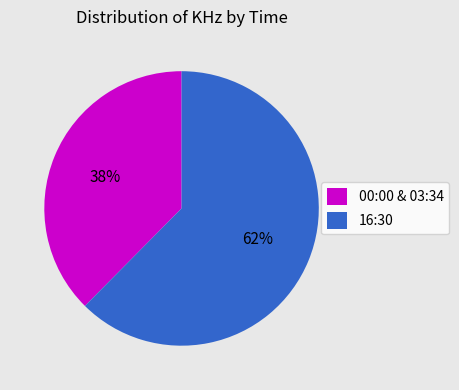

To the nearest percent, what is the average slice percentage?

50%